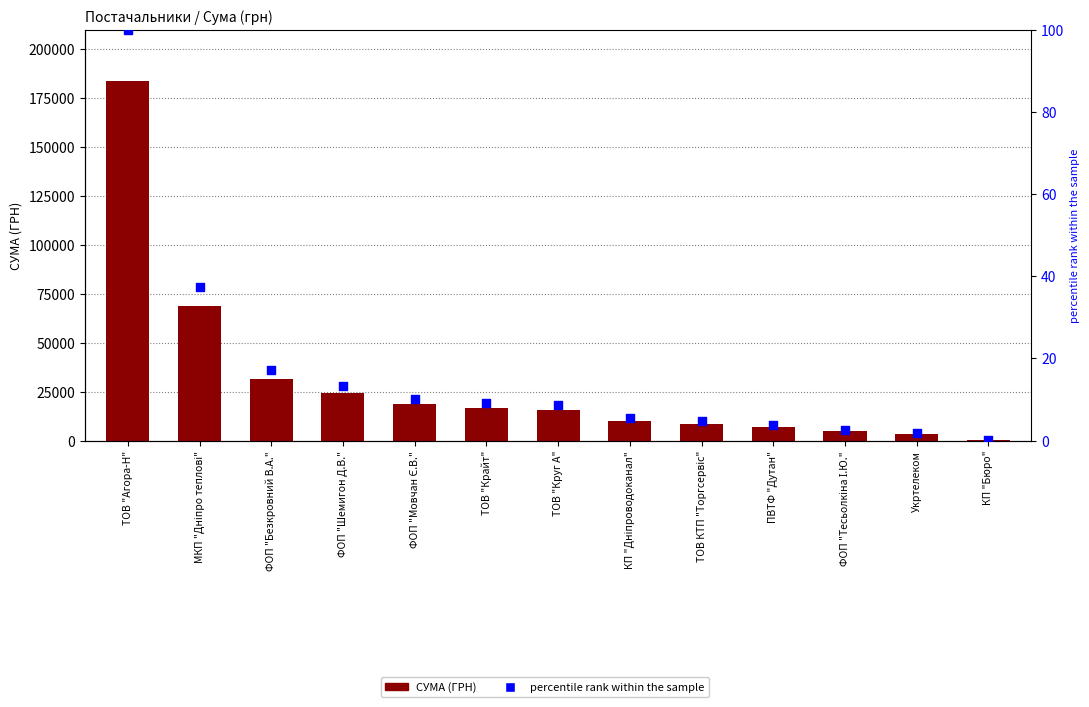

Which series contains the lowest Y value?

percentile rank within the sample